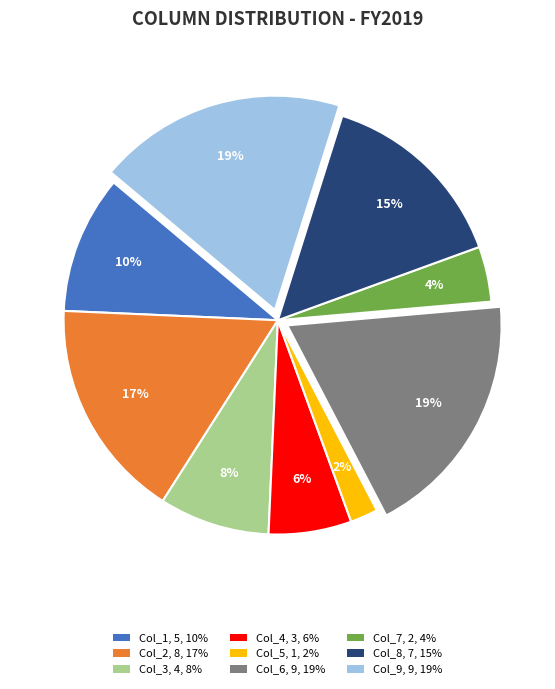

Do Col_3, 4, 8% and Col_2, 8, 17% together represent more than half of the pie?

No